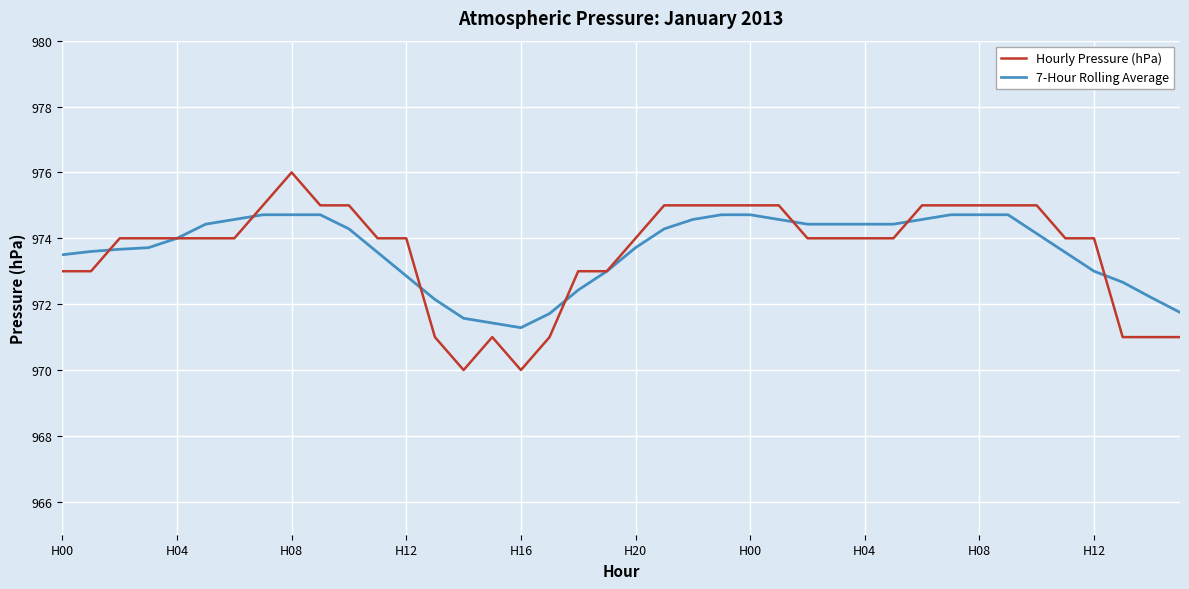

What is the minimum value shown in the chart?

970.0